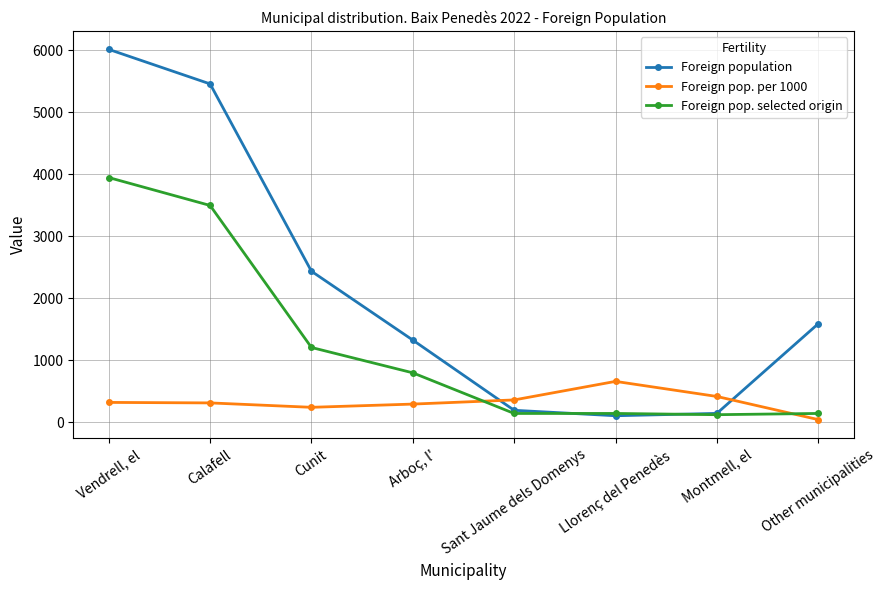

The value of Foreign pop. selected origin at Montmell, el is 123. True or false?

True